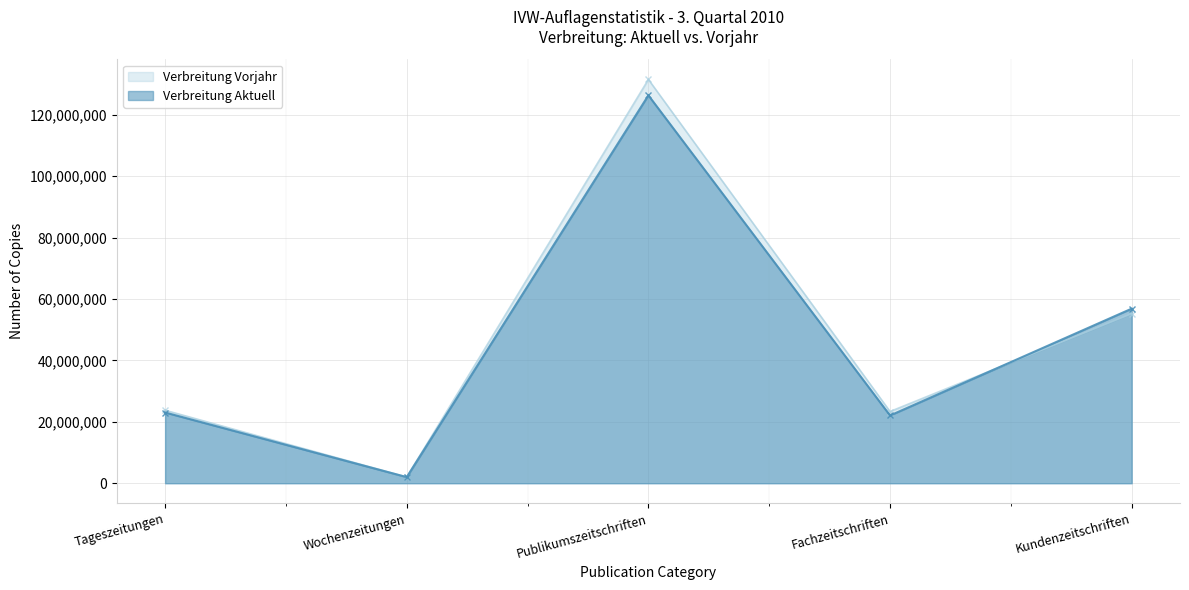

Is the value of Verbreitung Aktuell at Fachzeitschriften greater than the value of Verbreitung Vorjahr at Wochenzeitungen?

Yes